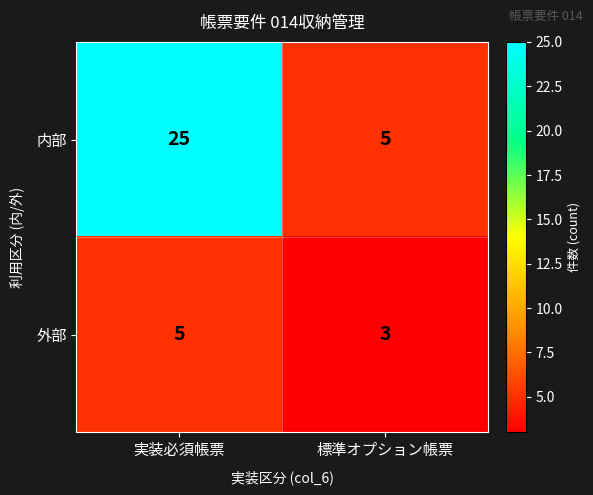

How many series are shown in this chart?

2